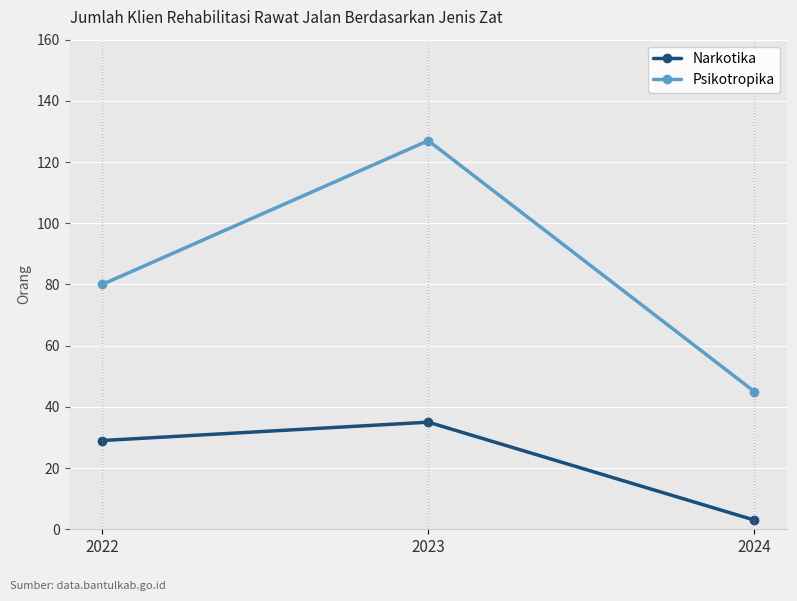

What are all the series names shown in the legend?

Narkotika, Psikotropika